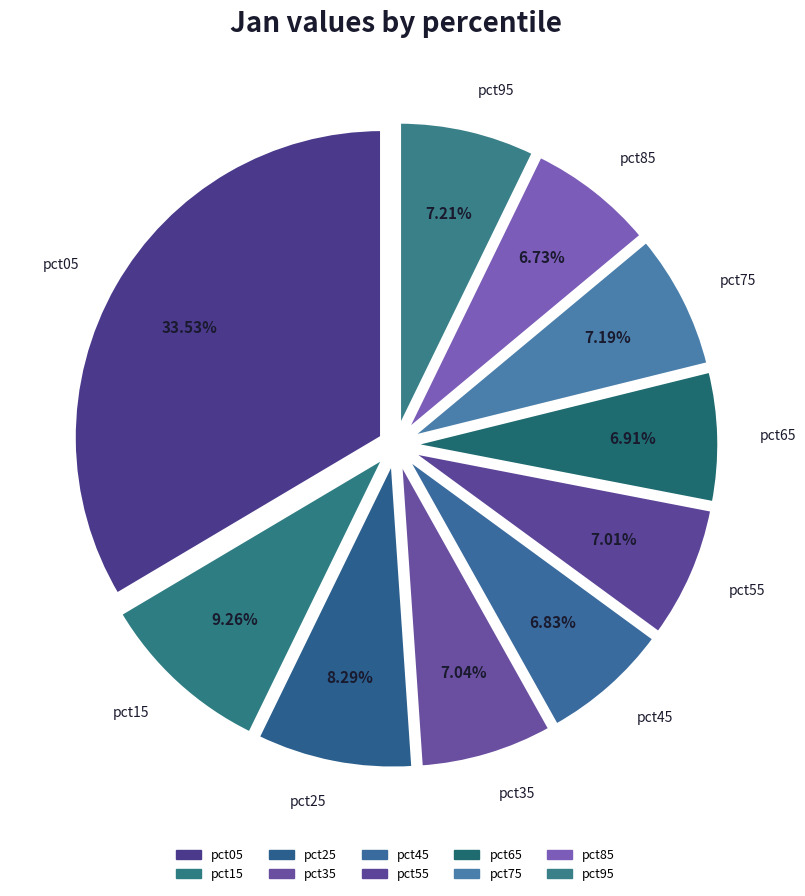

The pct85 slice represents 7% of the pie. True or false?

True